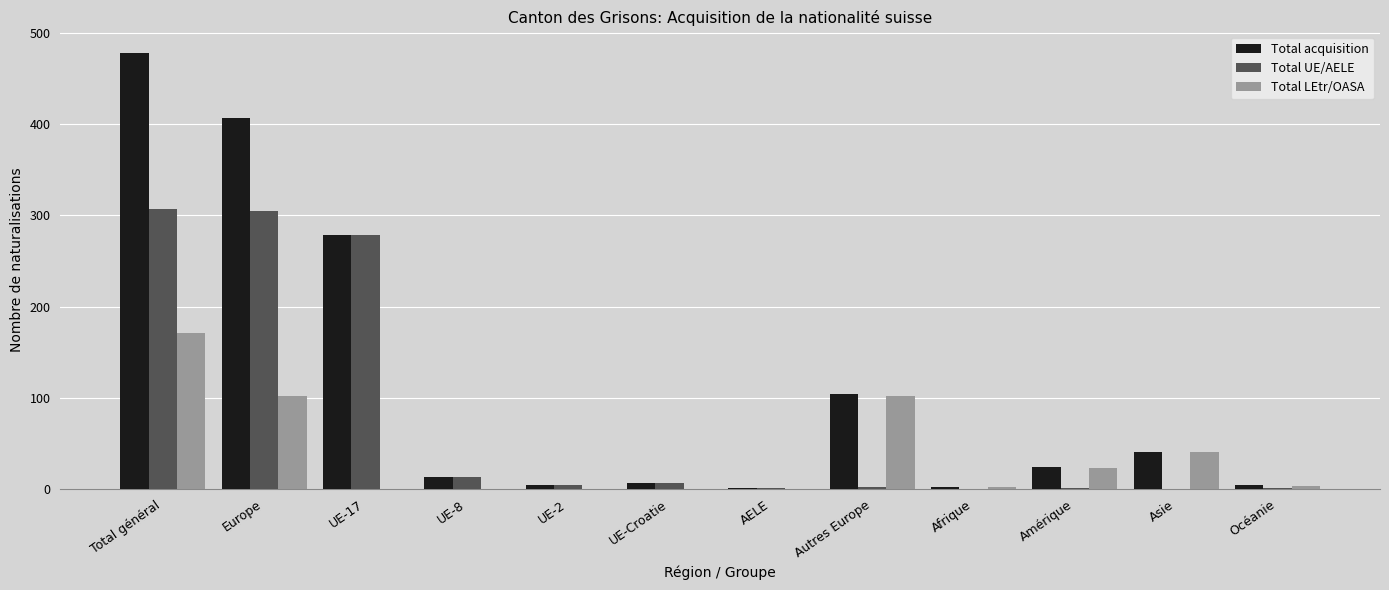

Which series has the largest total across all categories?

Total acquisition